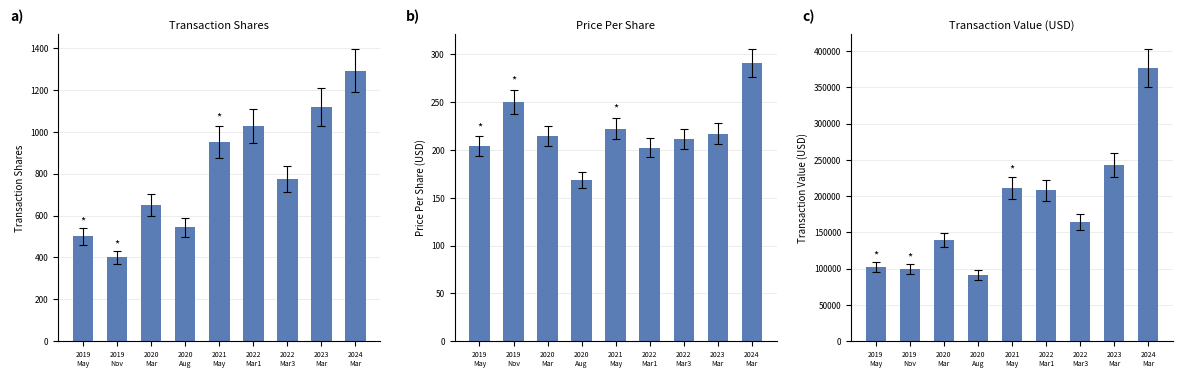

What is the value of the Price Per Share bar at the 8th from the left?

217.2